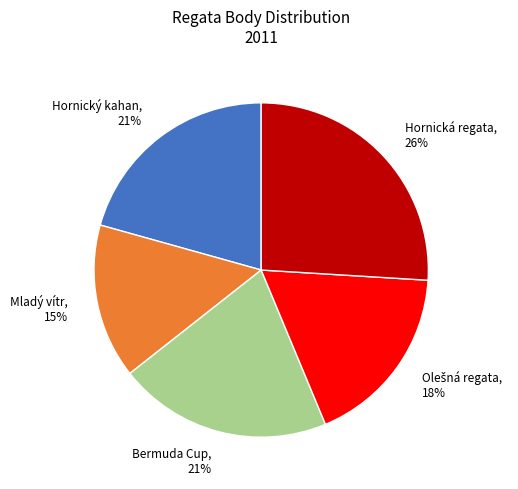

Is the sum of Bermuda Cup, 21% and Hornická regata, 26% greater than half?

No